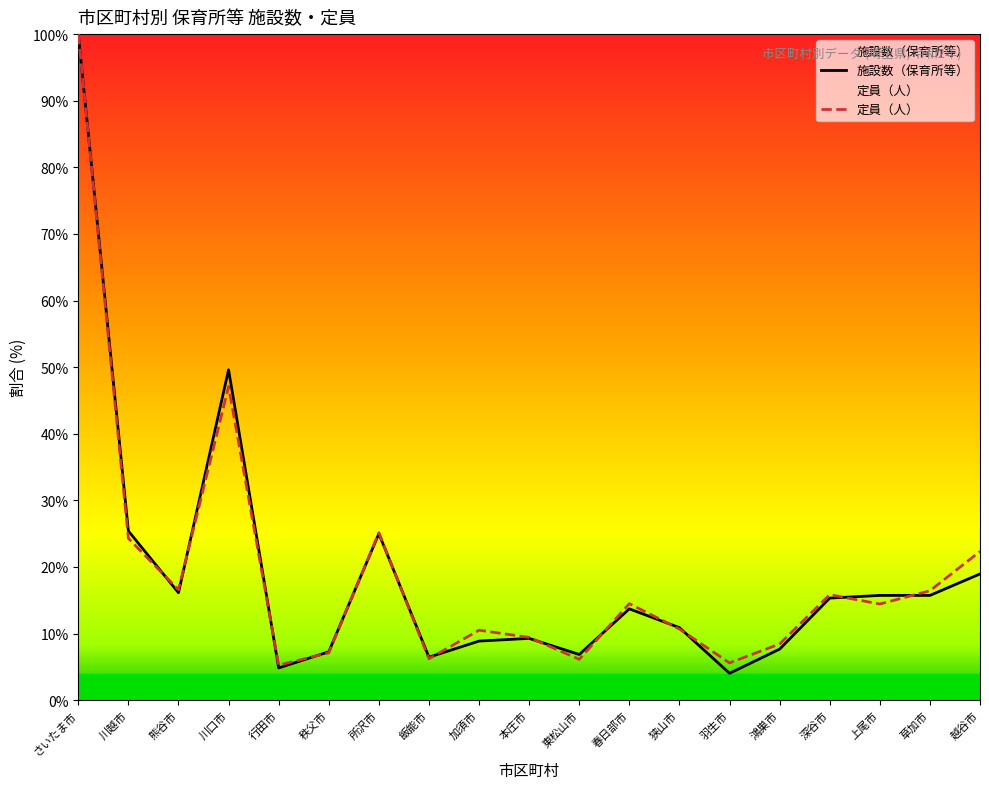

How many interior local peaks does the 施設数（保育所等） series have?

4